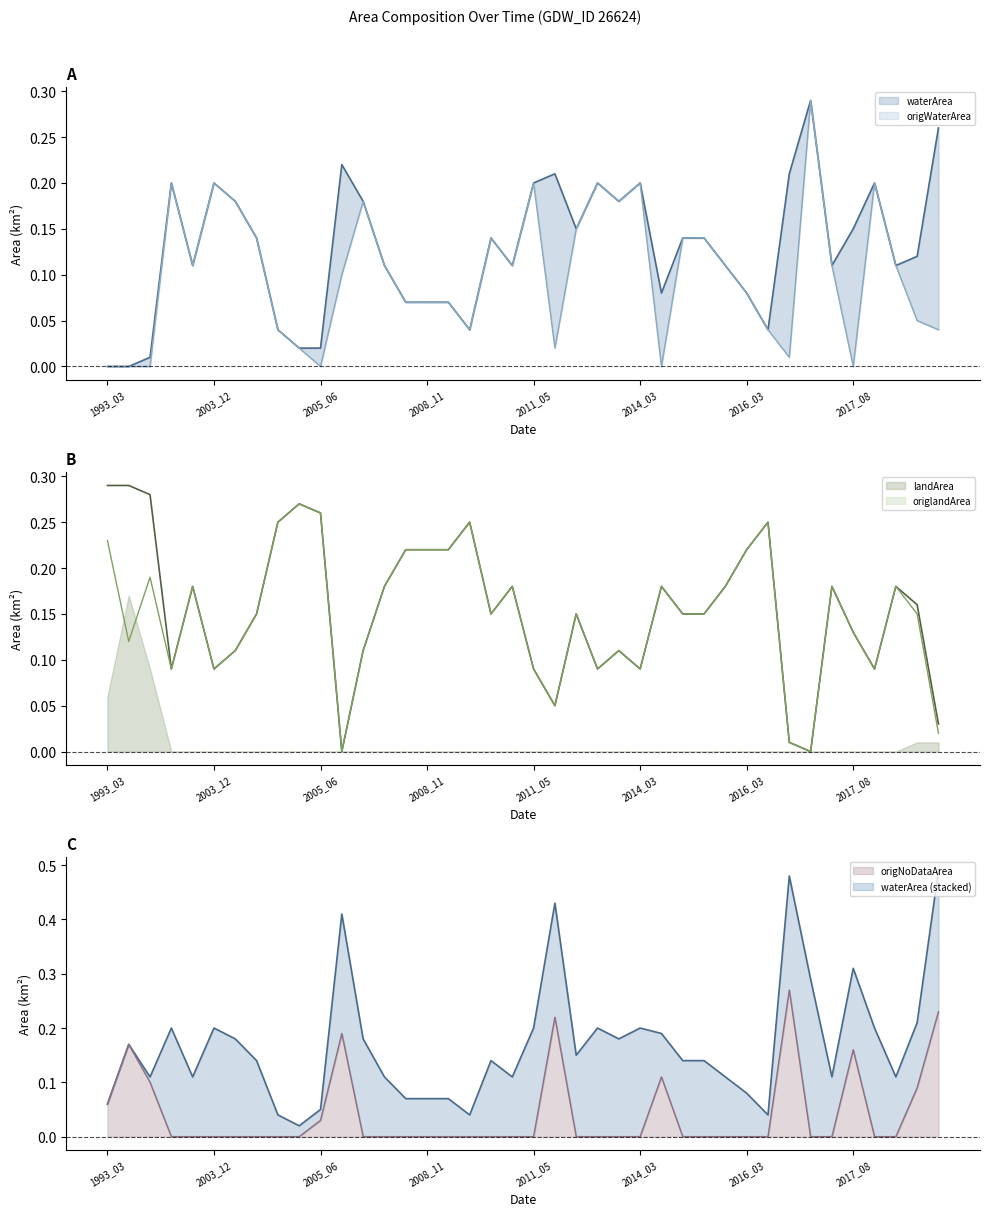

Reading right to left, extract all data points from this chart.

waterArea: 0.3	0.1	0.1	0.2	0.1	0.1	0.3	0.2	0.0	0.1	0.1	0.1	0.1	0.1	0.2	0.2	0.2	0.1	0.2	0.2	0.1	0.1	0.0	0.1	0.1	0.1	0.1	0.2	0.2	0.0	0.0	0.0	0.1	0.2	0.2	0.1	0.2	0.0	0.0	0.0
origWaterArea: 0.0	0.1	0.1	0.2	0.0	0.1	0.3	0.0	0.0	0.1	0.1	0.1	0.1	0.0	0.2	0.2	0.2	0.1	0.0	0.2	0.1	0.1	0.0	0.1	0.1	0.1	0.1	0.2	0.1	0.0	0.0	0.0	0.1	0.2	0.2	0.1	0.2	0.0	0.0	0.0
landArea: 0.0	0.2	0.2	0.1	0.1	0.2	0.0	0.0	0.2	0.2	0.2	0.1	0.1	0.2	0.1	0.1	0.1	0.1	0.1	0.1	0.2	0.1	0.2	0.2	0.2	0.2	0.2	0.1	0.0	0.3	0.3	0.2	0.1	0.1	0.1	0.2	0.1	0.3	0.3	0.3
origlandArea: 0.0	0.1	0.2	0.1	0.1	0.2	0.0	0.0	0.2	0.2	0.2	0.1	0.1	0.2	0.1	0.1	0.1	0.1	0.1	0.1	0.2	0.1	0.2	0.2	0.2	0.2	0.2	0.1	0.0	0.3	0.3	0.2	0.1	0.1	0.1	0.2	0.1	0.2	0.1	0.2
origNoDataArea: 0.2	0.1	0.0	0.0	0.2	0.0	0.0	0.3	0.0	0.0	0.0	0.0	0.0	0.1	0.0	0.0	0.0	0.0	0.2	0.0	0.0	0.0	0.0	0.0	0.0	0.0	0.0	0.0	0.2	0.0	0.0	0.0	0.0	0.0	0.0	0.0	0.0	0.1	0.2	0.1